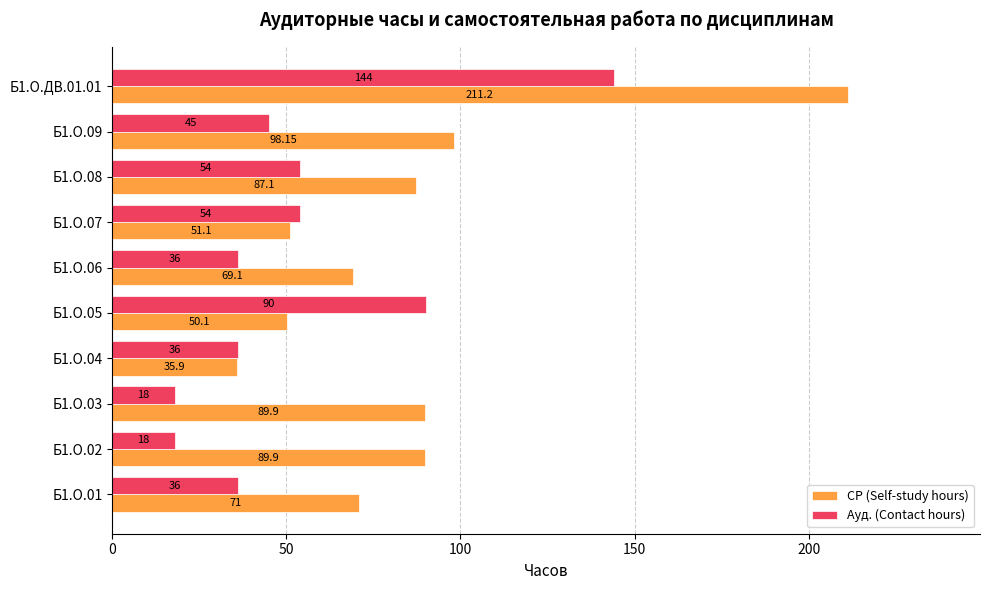

Rank the series by their maximum value, from lowest to highest.

Ауд. (Contact hours), СР (Self-study hours)